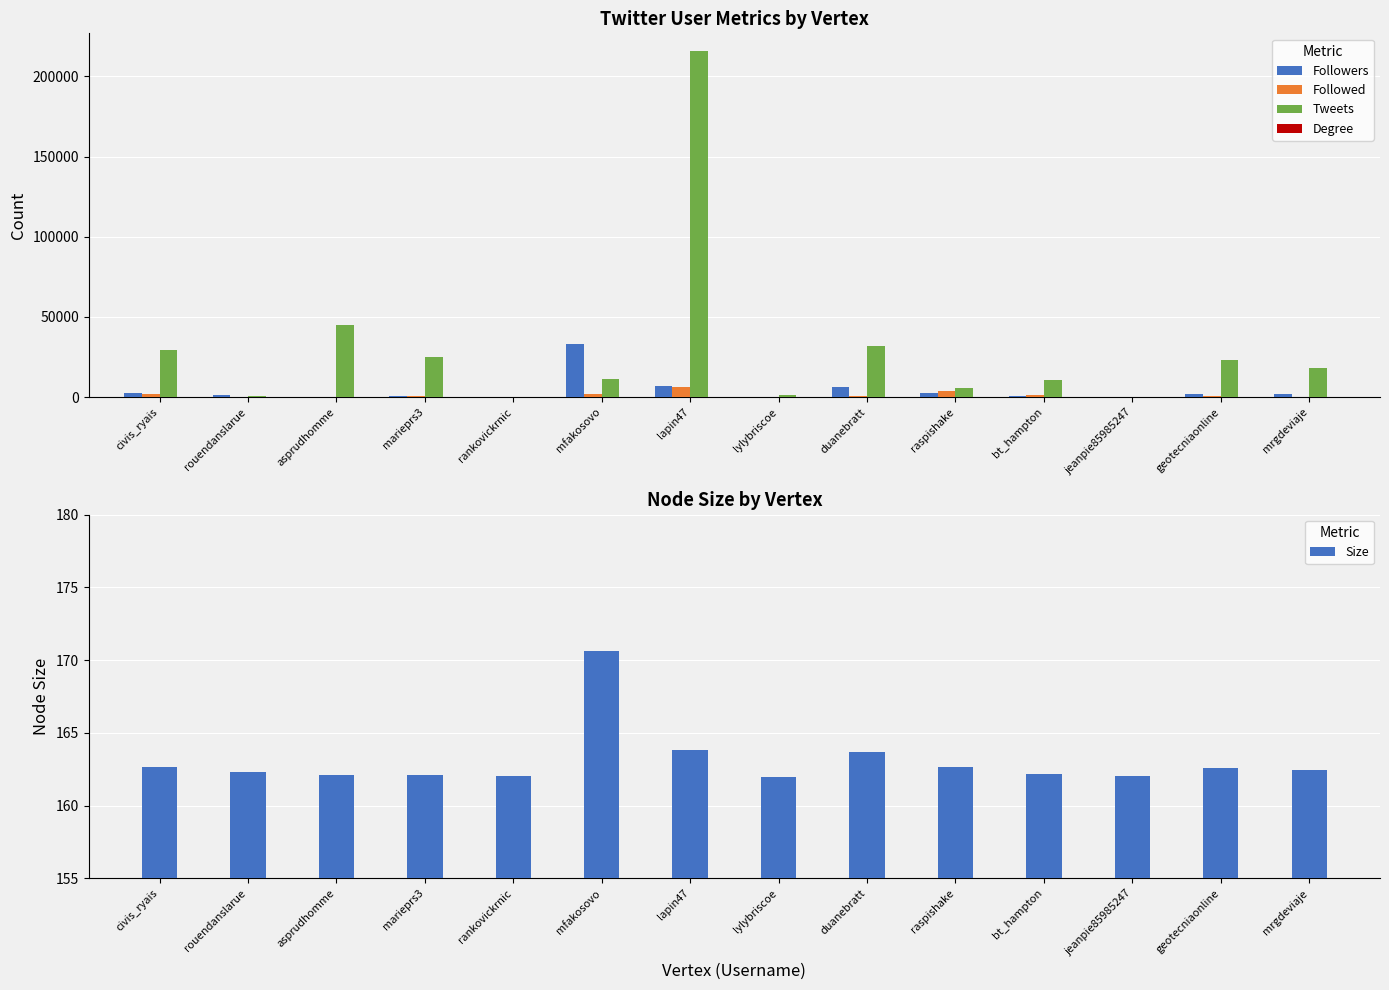

Reading right to left, list all the values displayed in this chart.

Followers: mrgdeviaje=1692.0	geotecniaonline=2154.0	jeanpie85985247=22.0	bt_hampton=582.0	raspishake=2525.0	duanebratt=6444.0	lylybriscoe=7.0	lapin47=6863.0	mfakosovo=32942.0	rankovickrnic=57.0	marieprs3=494.0	asprudhomme=299.0	rouendanslarue=1100.0	civis_ryais=2576.0
Followed: mrgdeviaje=430.0	geotecniaonline=471.0	jeanpie85985247=206.0	bt_hampton=1120.0	raspishake=3782.0	duanebratt=1038.0	lylybriscoe=116.0	lapin47=6208.0	mfakosovo=1704.0	rankovickrnic=267.0	marieprs3=556.0	asprudhomme=388.0	rouendanslarue=77.0	civis_ryais=1942.0
Tweets: mrgdeviaje=18016.0	geotecniaonline=22895.0	jeanpie85985247=92.0	bt_hampton=10562.0	raspishake=5623.0	duanebratt=32209.0	lylybriscoe=1544.0	lapin47=216008.0	mfakosovo=11397.0	rankovickrnic=209.0	marieprs3=24766.0	asprudhomme=44869.0	rouendanslarue=887.0	civis_ryais=29662.0
Degree: mrgdeviaje=0.0	geotecniaonline=3.0	jeanpie85985247=0.0	bt_hampton=0.0	raspishake=2.0	duanebratt=1.0	lylybriscoe=0.0	lapin47=2.0	mfakosovo=1.0	rankovickrnic=0.0	marieprs3=0.0	asprudhomme=0.0	rouendanslarue=4.0	civis_ryais=2.0
Size: mrgdeviaje=162.4	geotecniaonline=162.6	jeanpie85985247=162.0	bt_hampton=162.2	raspishake=162.7	duanebratt=163.7	lylybriscoe=162.0	lapin47=163.8	mfakosovo=170.6	rankovickrnic=162.0	marieprs3=162.1	asprudhomme=162.1	rouendanslarue=162.3	civis_ryais=162.7